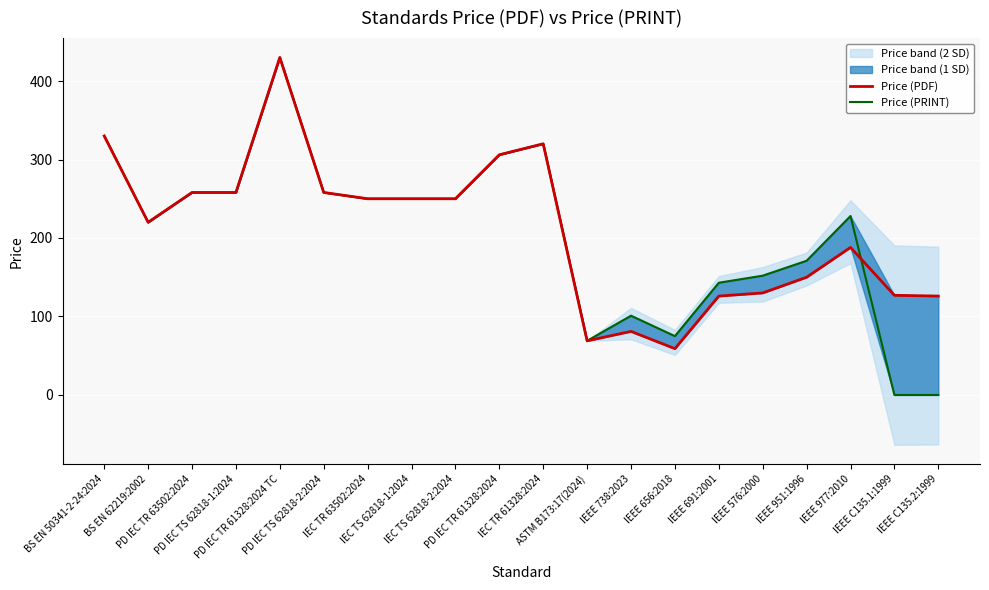

At which category does the chart reach its minimum across all series?

IEEE C135.1:1999